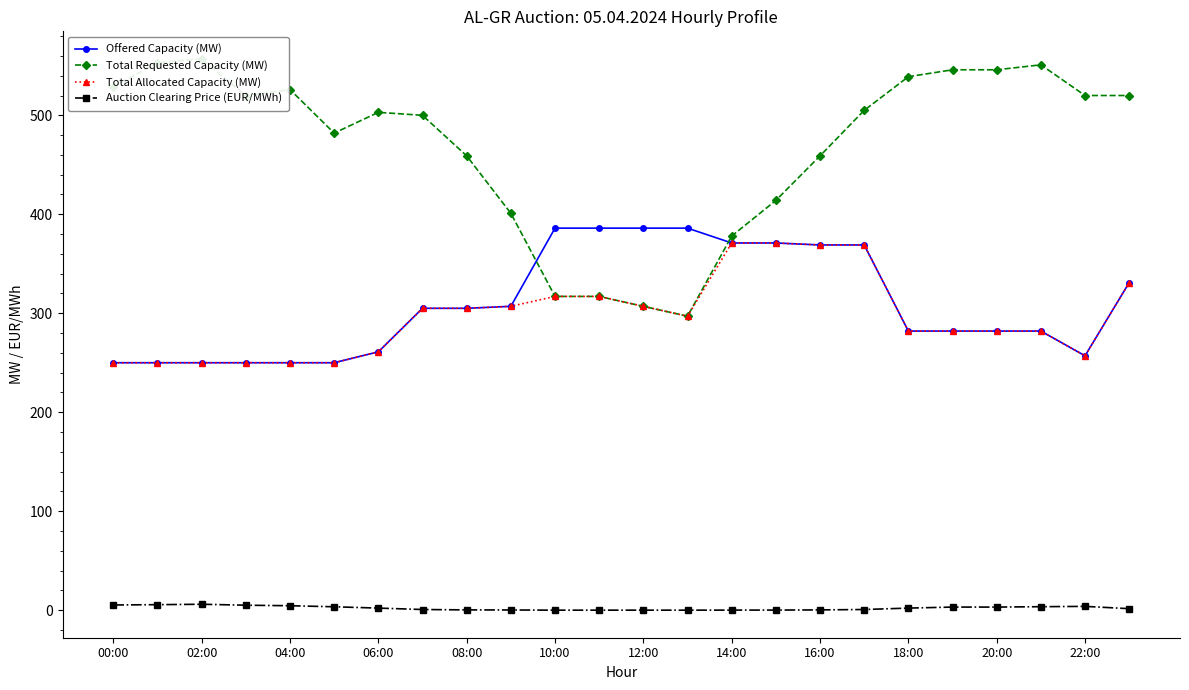

What is the sum of all Total Requested Capacity (MW) values?

11246.0